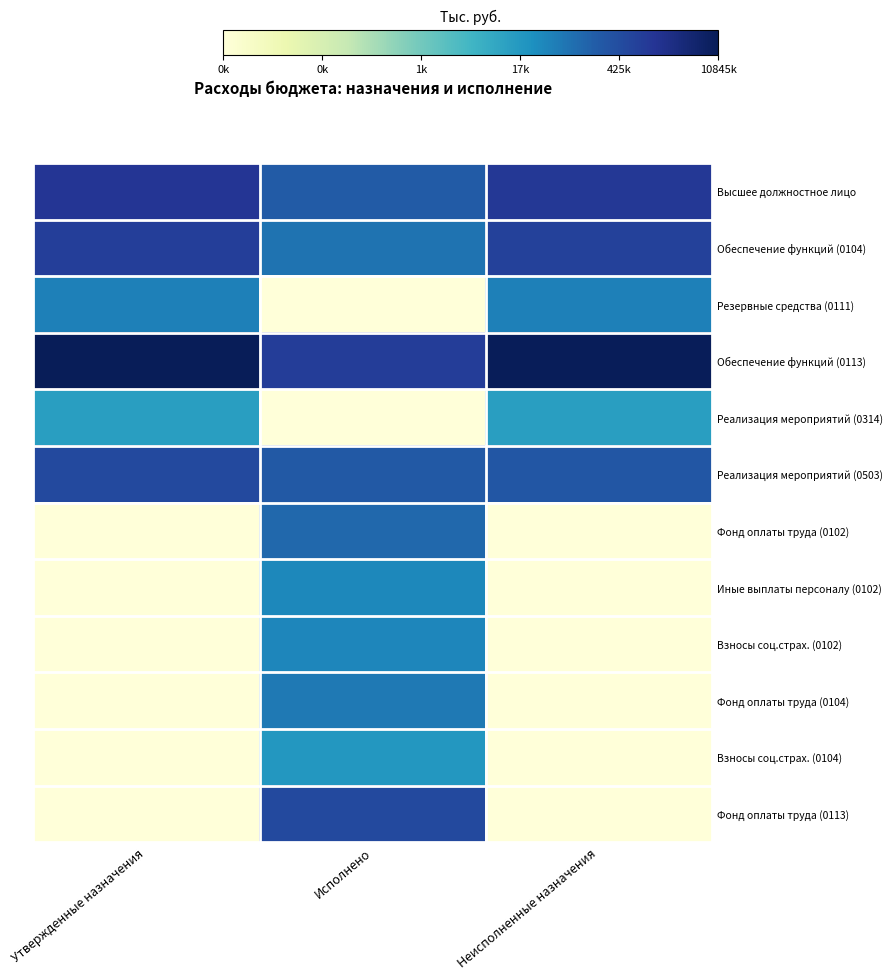

Reading right to left, list all the values displayed in this chart.

Высшее должностное лицо: Неисполненные назначения=13.9	Исполнено=12.2	Утвержденные назначения=14.1
Обеспечение функций (0104): Неисполненные назначения=13.5	Исполнено=11.3	Утвержденные назначения=13.6
Резервные средства (0111): Неисполненные назначения=10.8	Исполнено=0.0	Утвержденные назначения=10.8
Обеспечение функций (0113): Неисполненные назначения=16.1	Исполнено=13.7	Утвержденные назначения=16.2
Реализация мероприятий (0314): Неисполненные назначения=9.4	Исполнено=0.0	Утвержденные назначения=9.4
Реализация мероприятий (0503): Неисполненные назначения=12.5	Исполнено=12.3	Утвержденные назначения=13.1
Фонд оплаты труда (0102): Неисполненные назначения=0.0	Исполнено=11.8	Утвержденные назначения=0.0
Иные выплаты персоналу (0102): Неисполненные назначения=0.0	Исполнено=10.5	Утвержденные назначения=0.0
Взносы соц.страх. (0102): Неисполненные назначения=0.0	Исполнено=10.6	Утвержденные назначения=0.0
Фонд оплаты труда (0104): Неисполненные назначения=0.0	Исполнено=11.0	Утвержденные назначения=0.0
Взносы соц.страх. (0104): Неисполненные назначения=0.0	Исполнено=9.8	Утвержденные назначения=0.0
Фонд оплаты труда (0113): Неисполненные назначения=0.0	Исполнено=13.1	Утвержденные назначения=0.0